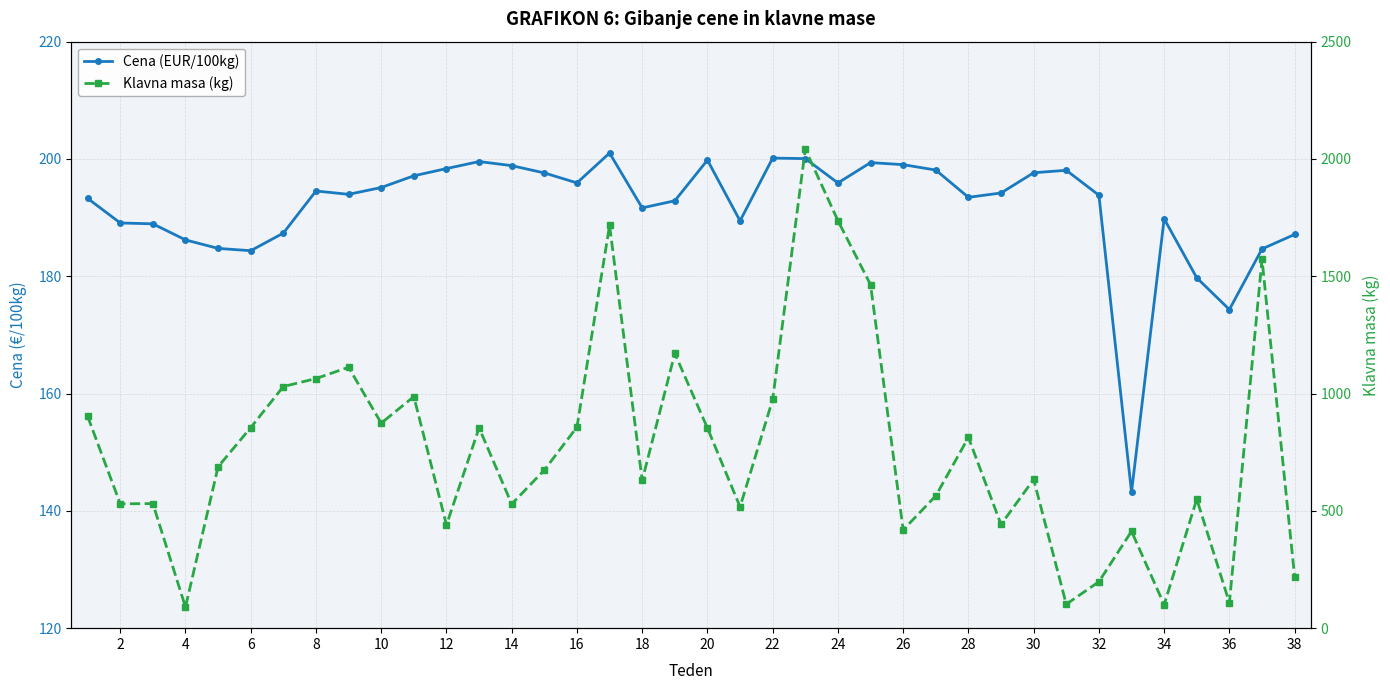

True or false: Klavna masa (kg) and Cena (EUR/100kg) cross at least once.

True